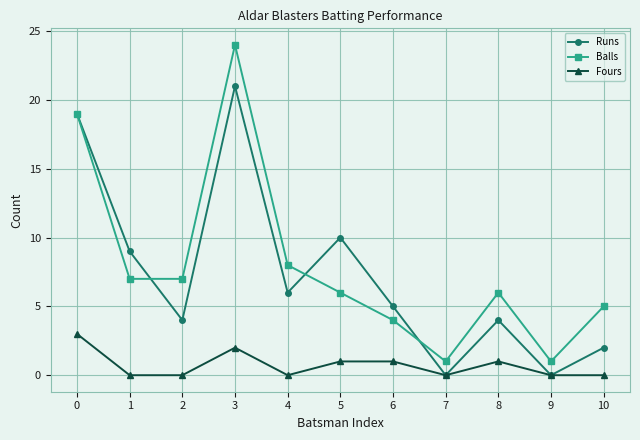

At which category is the sum across all series the highest?

3